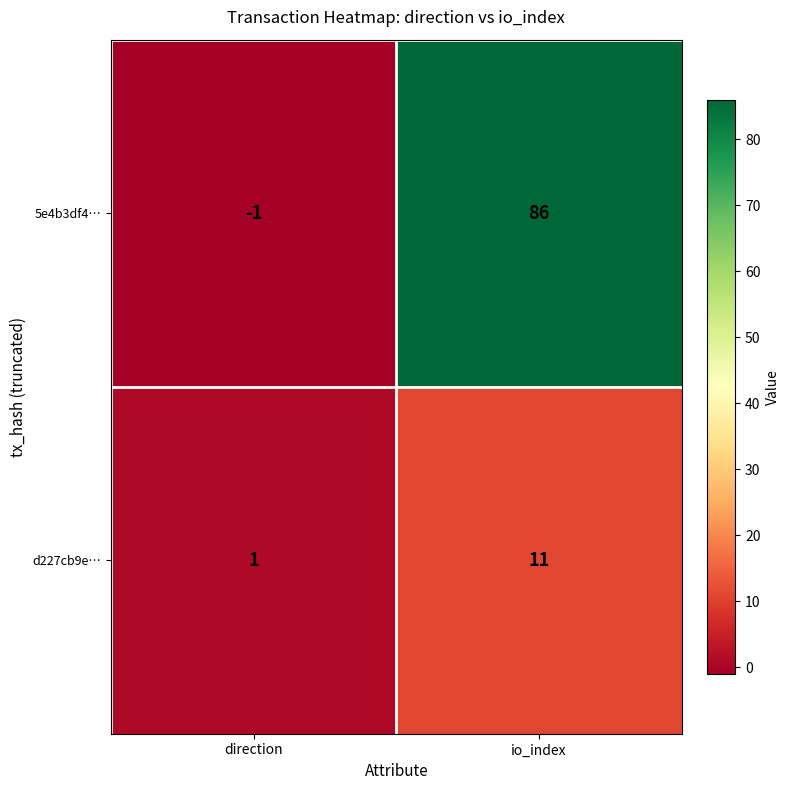

Which label corresponds to the largest value in the chart?

io_index